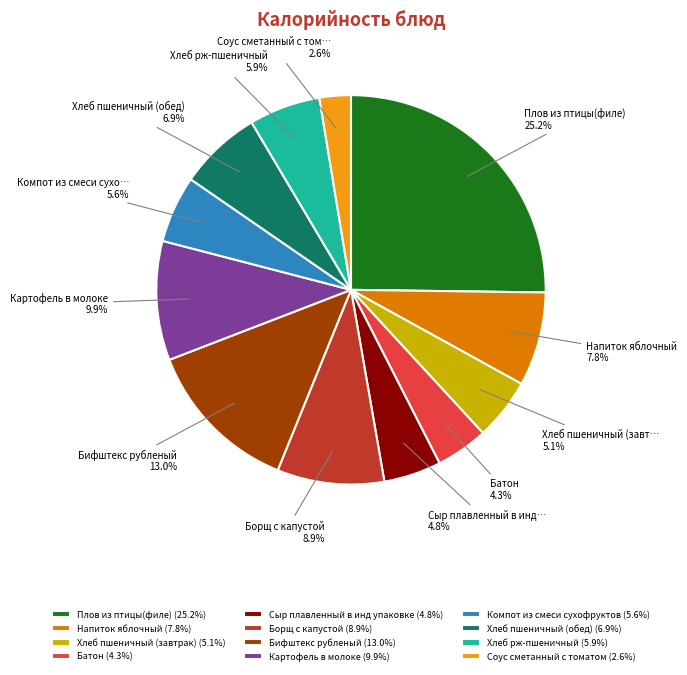

To the nearest percent, what percentage of the pie is Компот из смеси сухофруктов?

6%